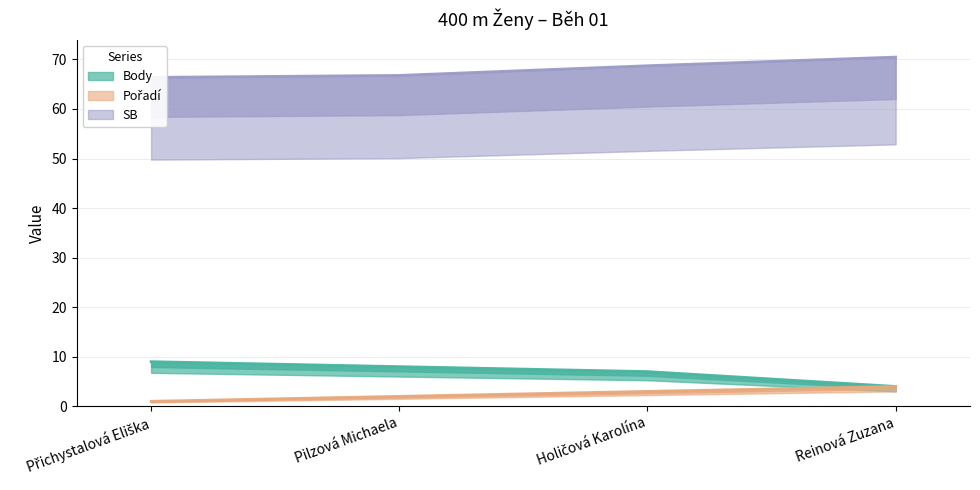

What is the difference between the maximum and second lowest values in the Pořadí series?

2.0